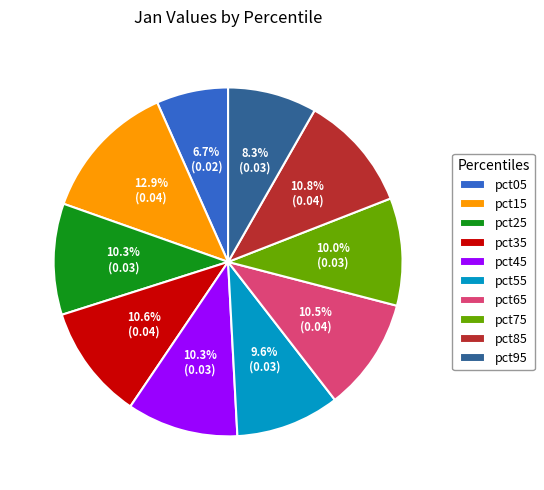

Count the number of slices in the pie.

10